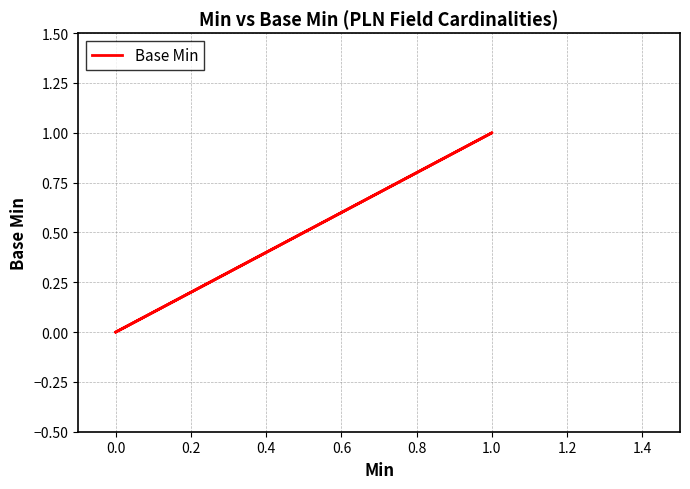

How many series are shown in this chart?

1